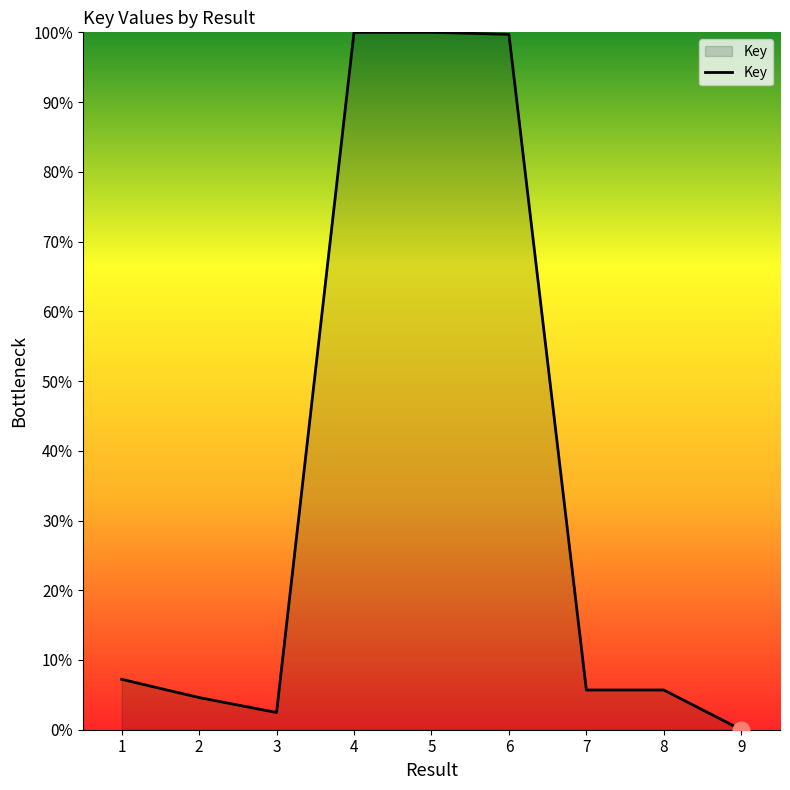

What is the greatest value displayed?

100.0